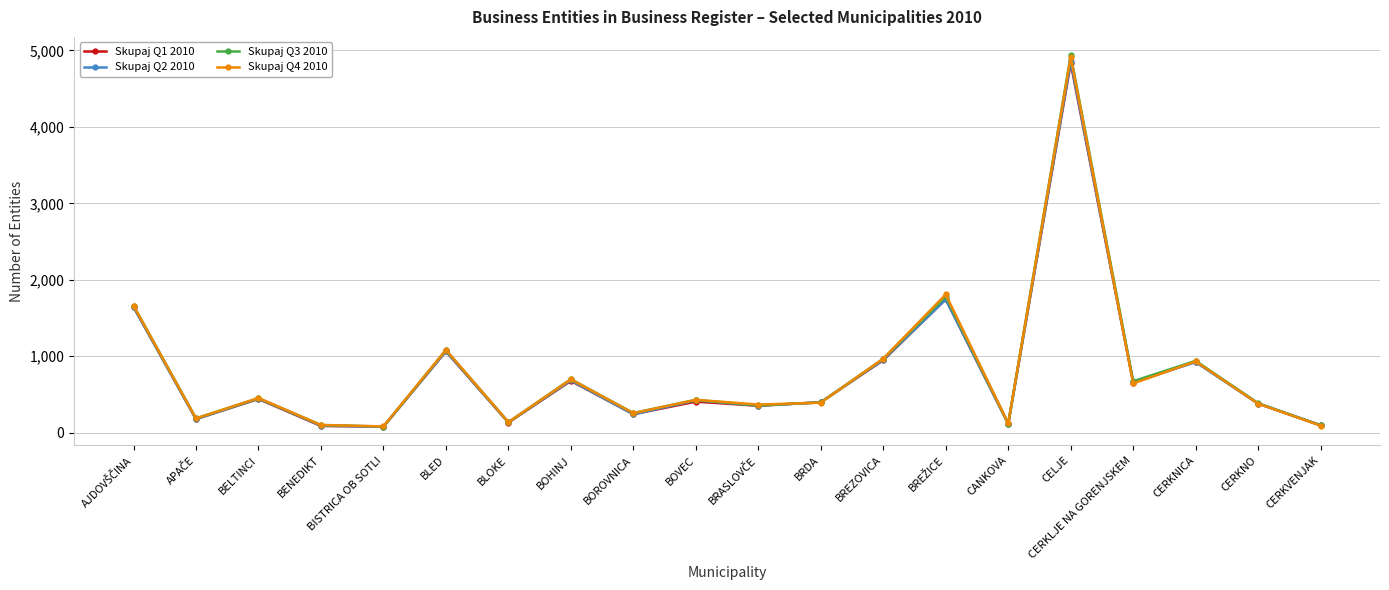

Which series ends up on top after the final intersection of Skupaj Q1 2010 and Skupaj Q4 2010?

Skupaj Q1 2010